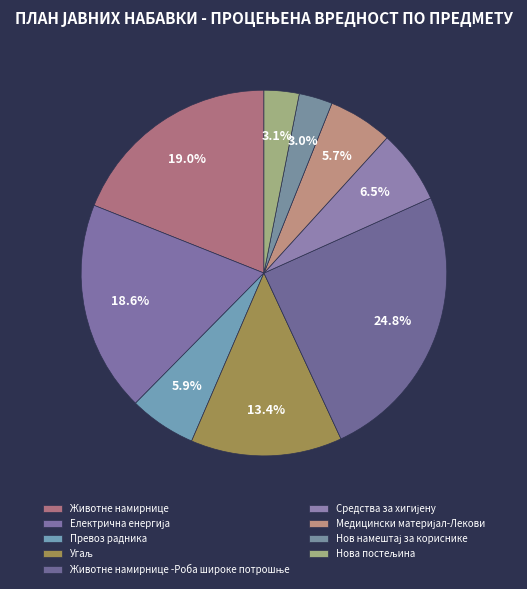

How many segments does this pie chart have?

9